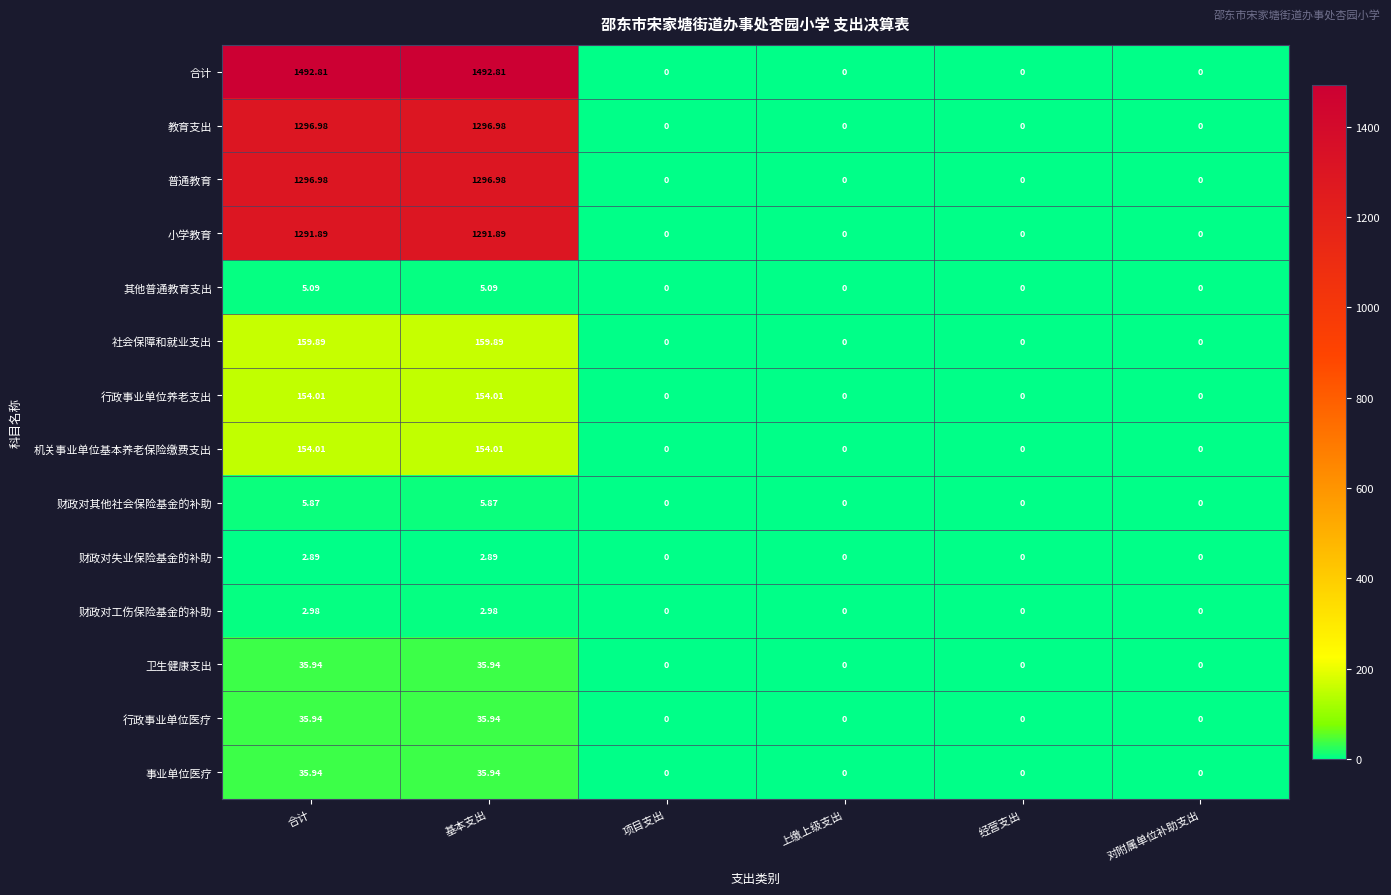

Which series has the largest total across all categories?

合计